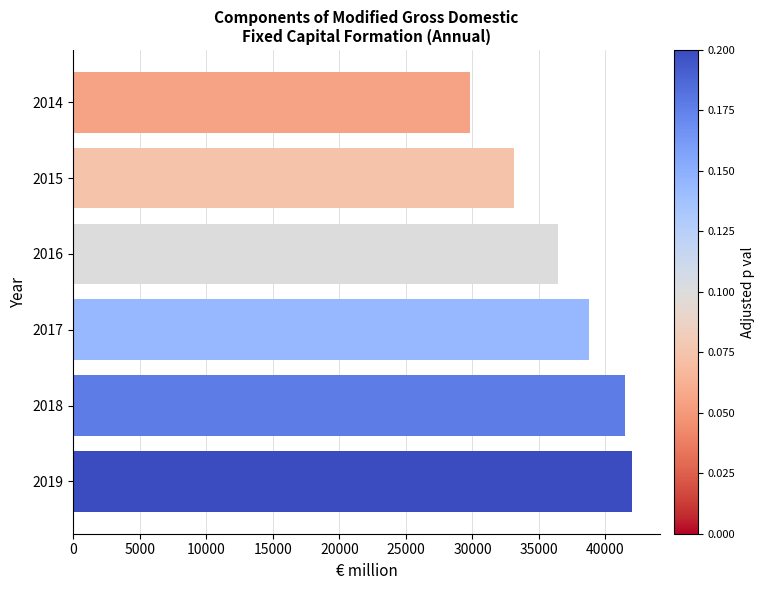

How many values are below 38731?

3